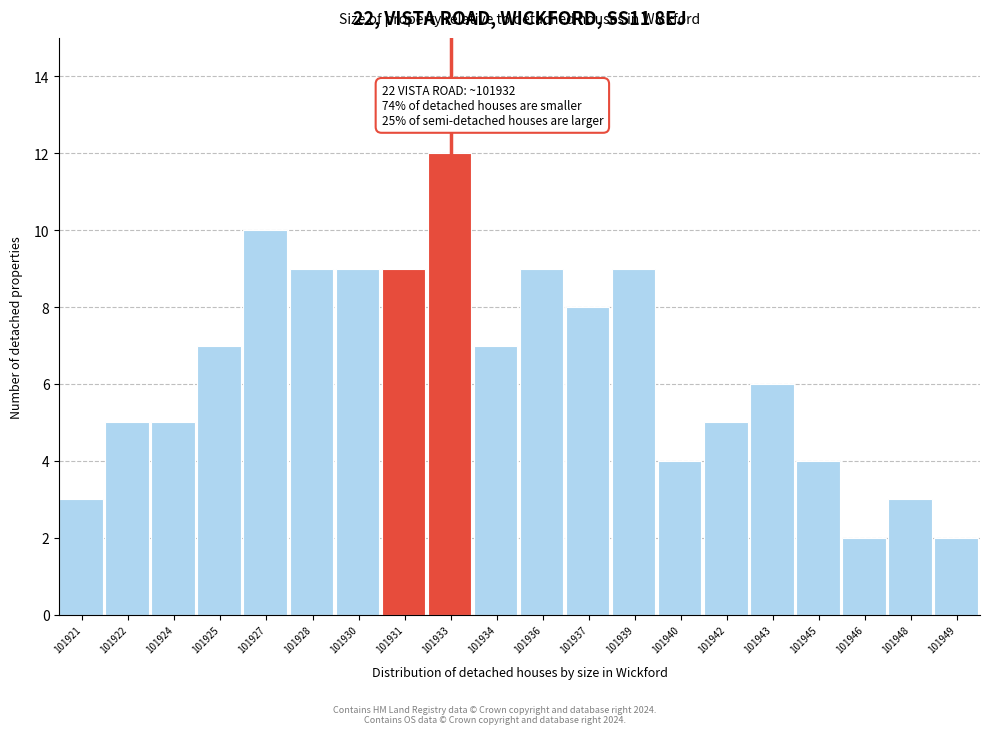

Which range on the x-axis has the tallest bar?

101932.0 to 101933.5